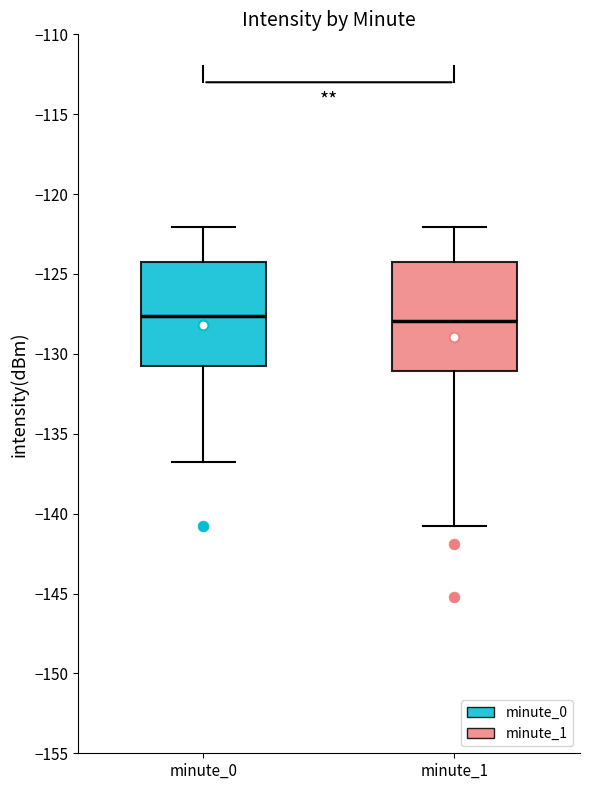

Where is the upper edge of the box for minute_0 on the y-axis? The values are not printed on the chart, so give them approximately, as read against the axis.

-124.0